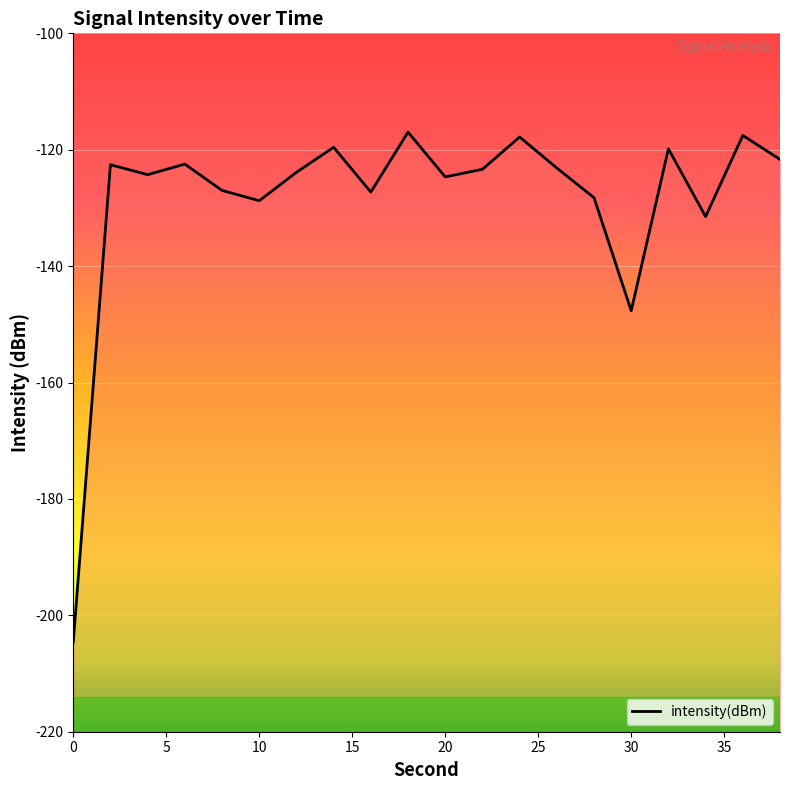

How many lines are shown in the chart?

1